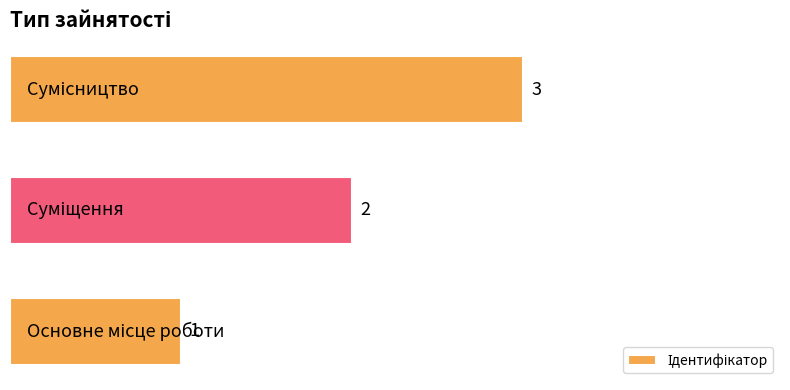

What is the maximum value shown in the chart?

3